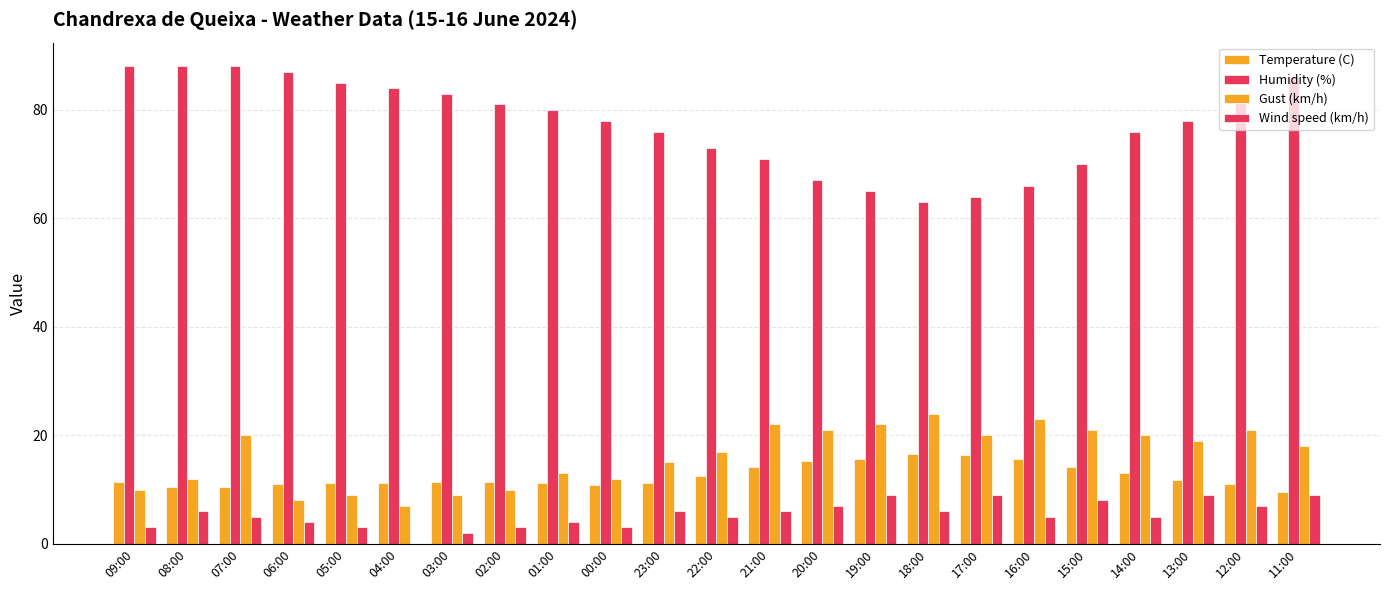

How many distinct data groups are displayed?

4